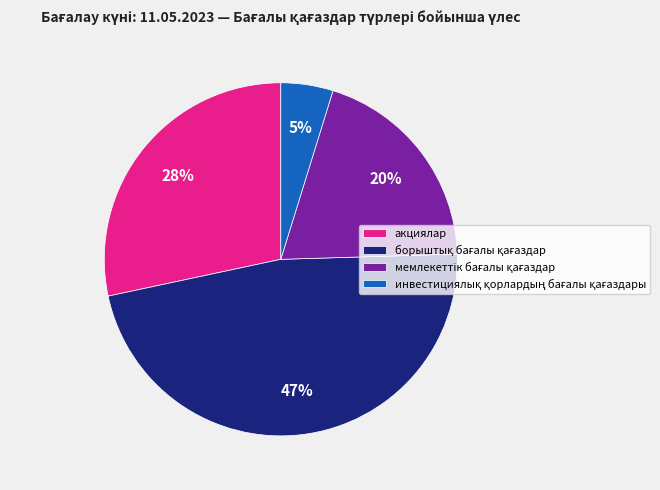

Is it true that акциялар is 28% of the pie?

True